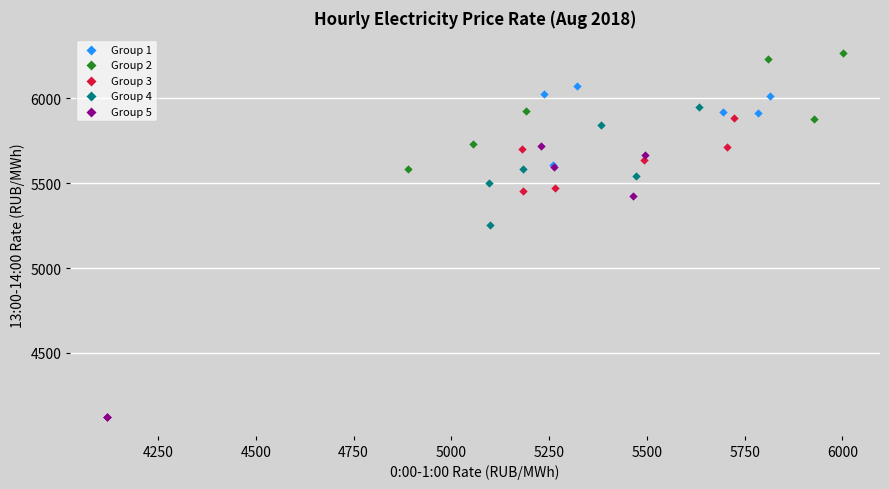

Which series reaches the maximum Y coordinate?

Group 2